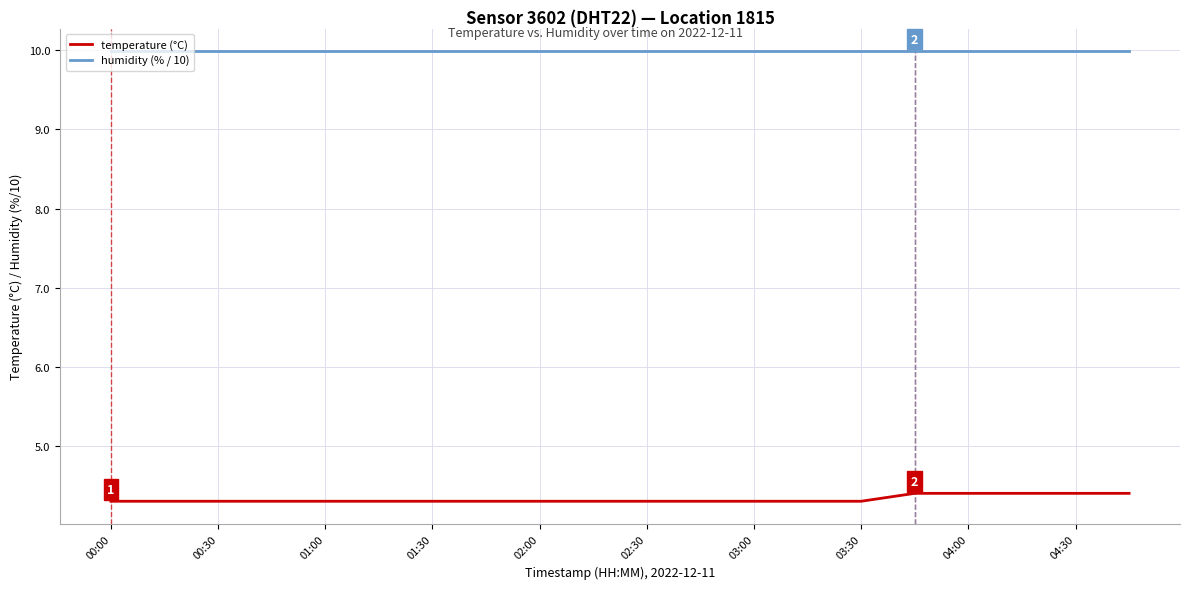

True or false: humidity (% / 10) and temperature (°C) intersect in this chart.

False